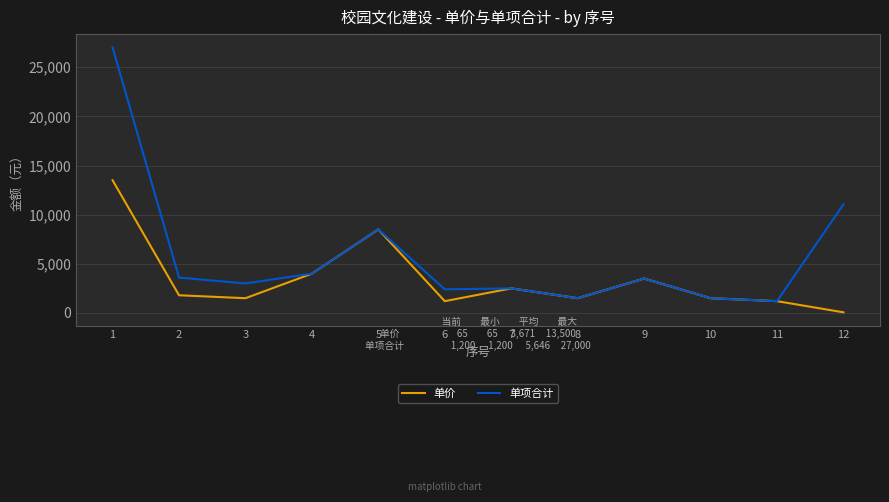

Rank the series by their average value, from highest to lowest.

单项合计, 单价